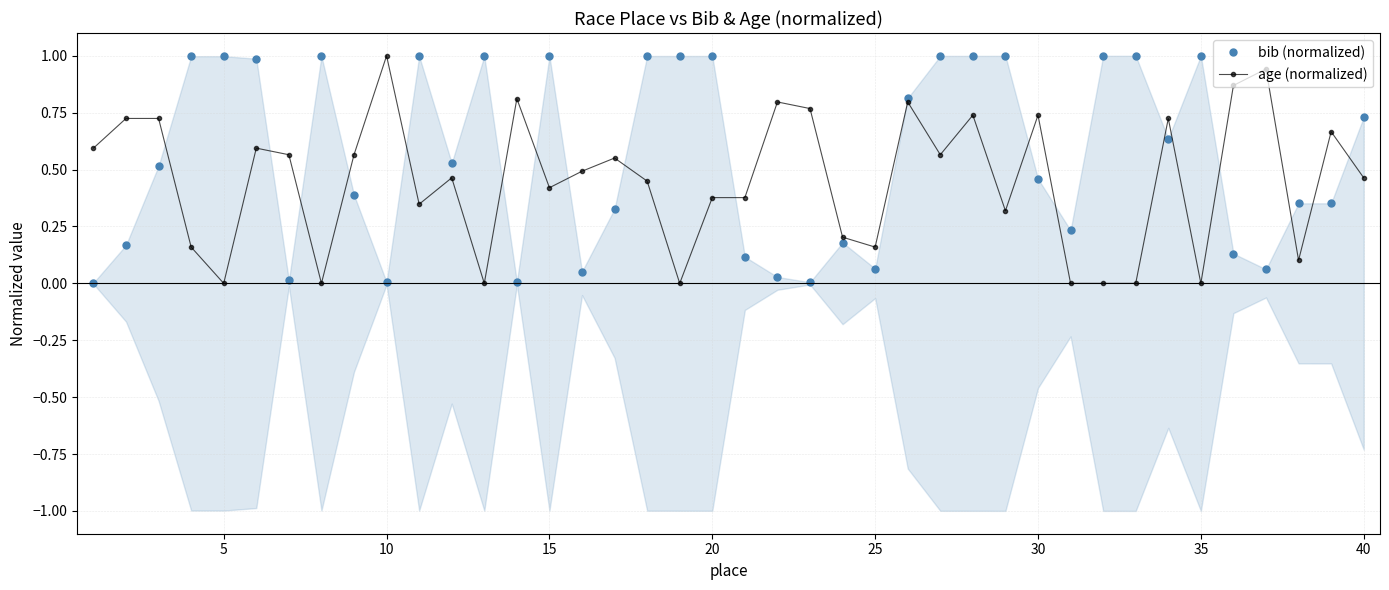

In bib (normalized), how many points are lower than both neighbors (excluding endpoints)?

10